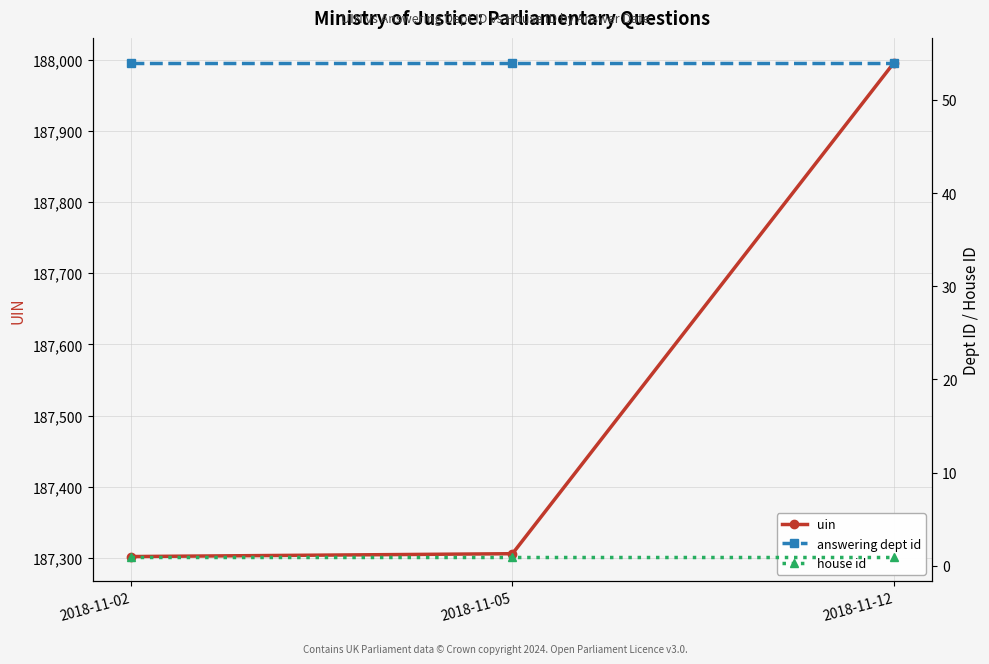

What is the smallest value displayed?

1